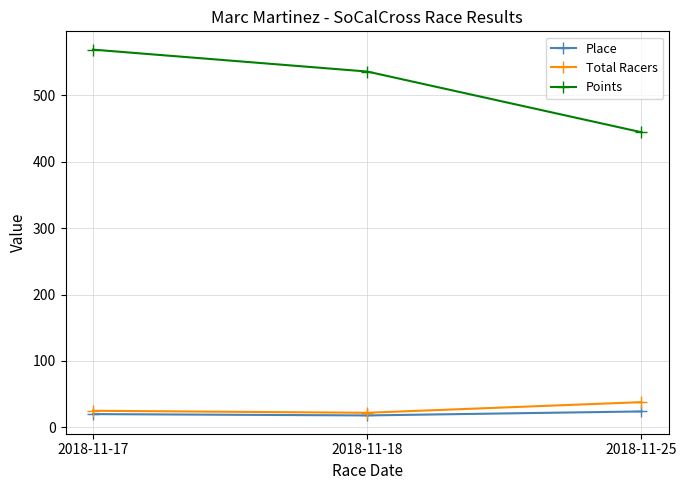

What is the minimum value for Total Racers?

22.0